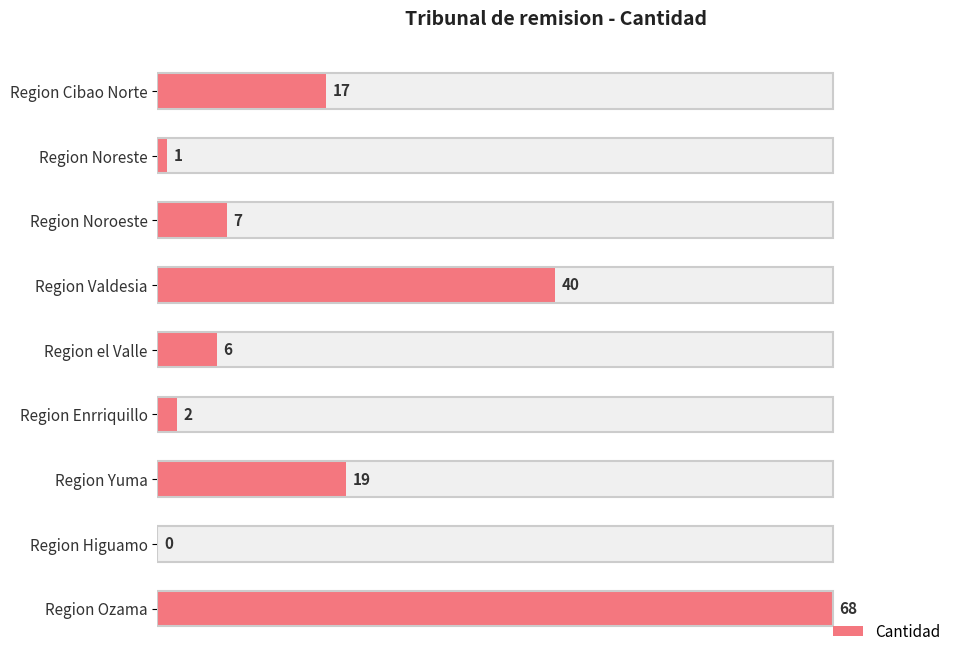

Reading left to right, list all the values displayed in this chart.

17	1	7	40	6	2	19	0	68